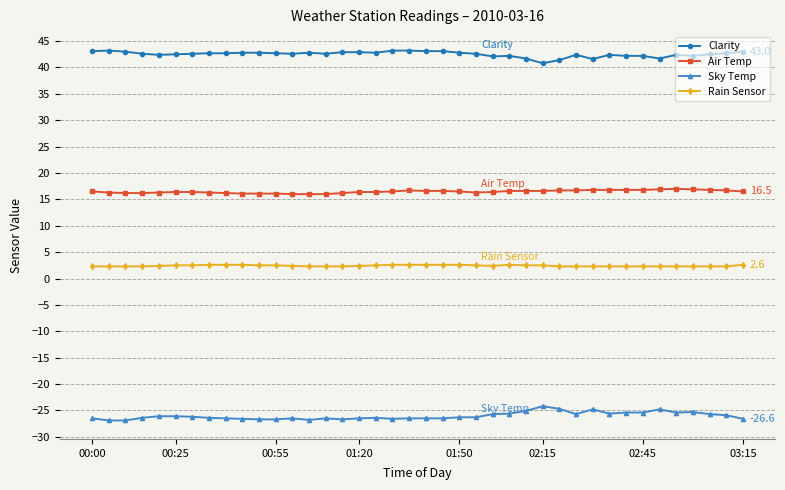

True or false: Sky Temp and Air Temp cross at least once.

False